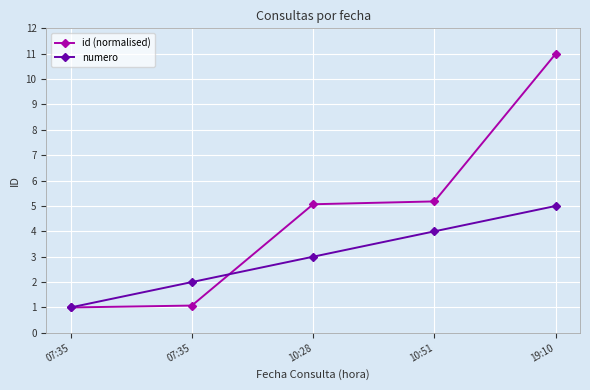

Which series has the largest total across all categories?

id (normalised)